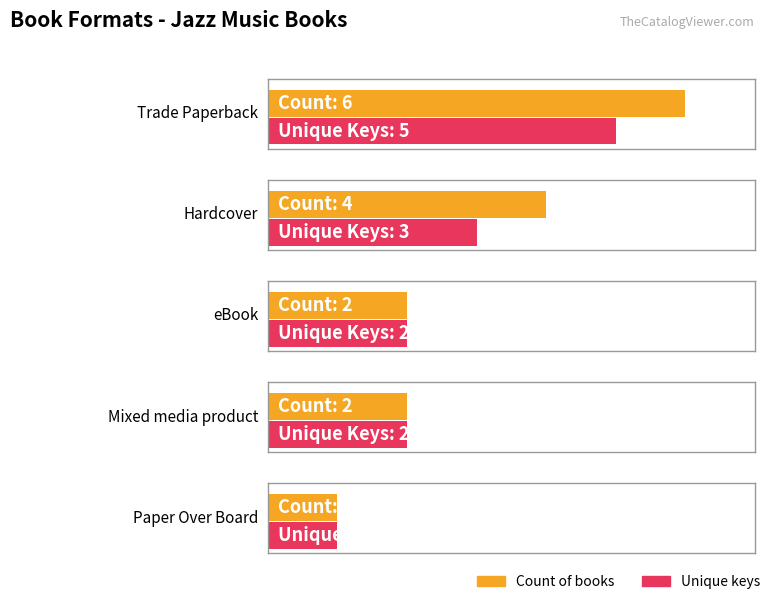

What is the value of the Count bar at the 2nd from the left?

4